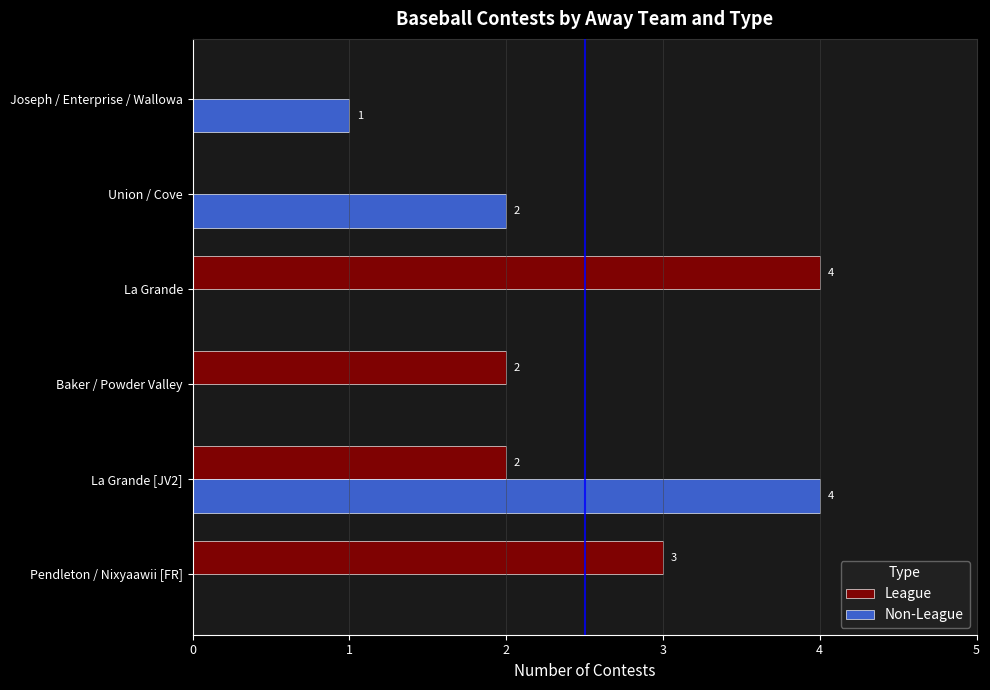

What is the total value across all series at La Grande?

4